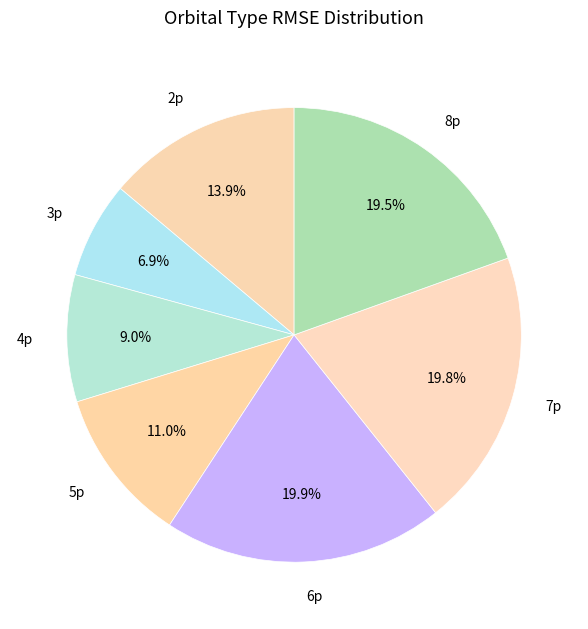

True or false: 7p accounts for 20% of the total.

True